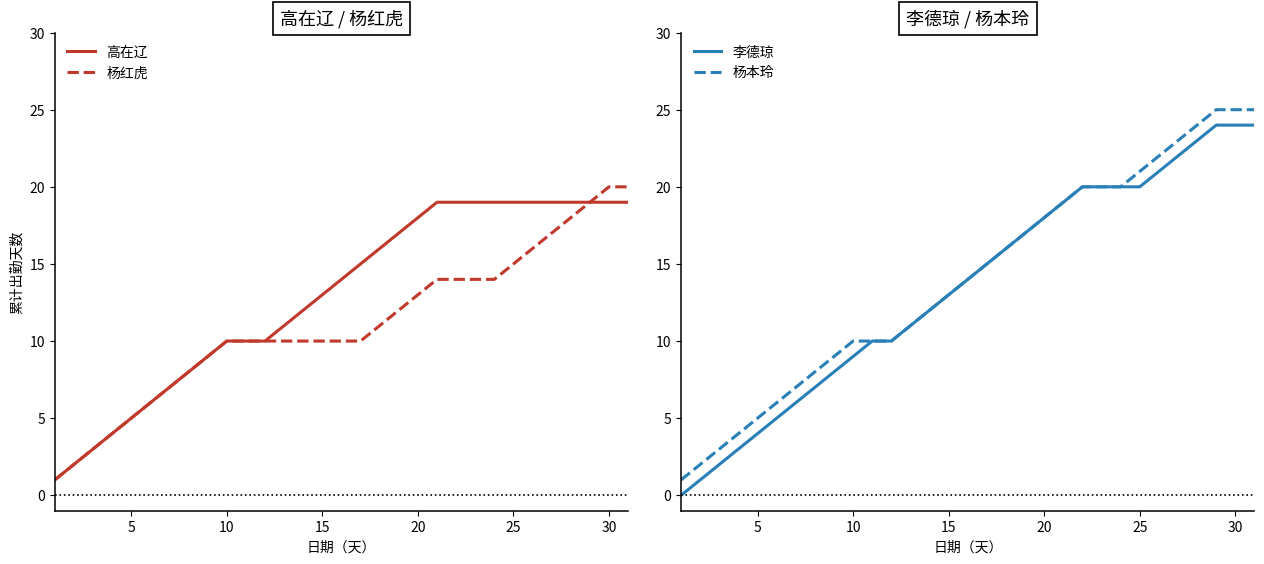

True or false: 李德琼 has a value of 3 at 5.

False